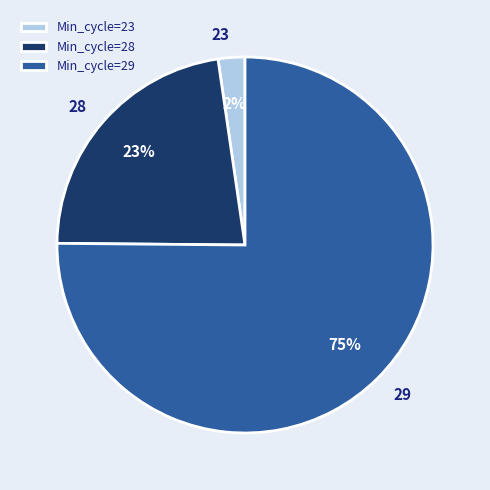

To the nearest percent, what is the combined percentage of 28 and 29?

98%